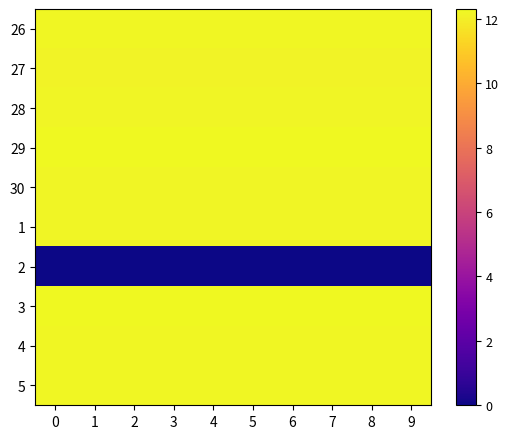

True or false: 28 has a value of 12.2 at 6.

True